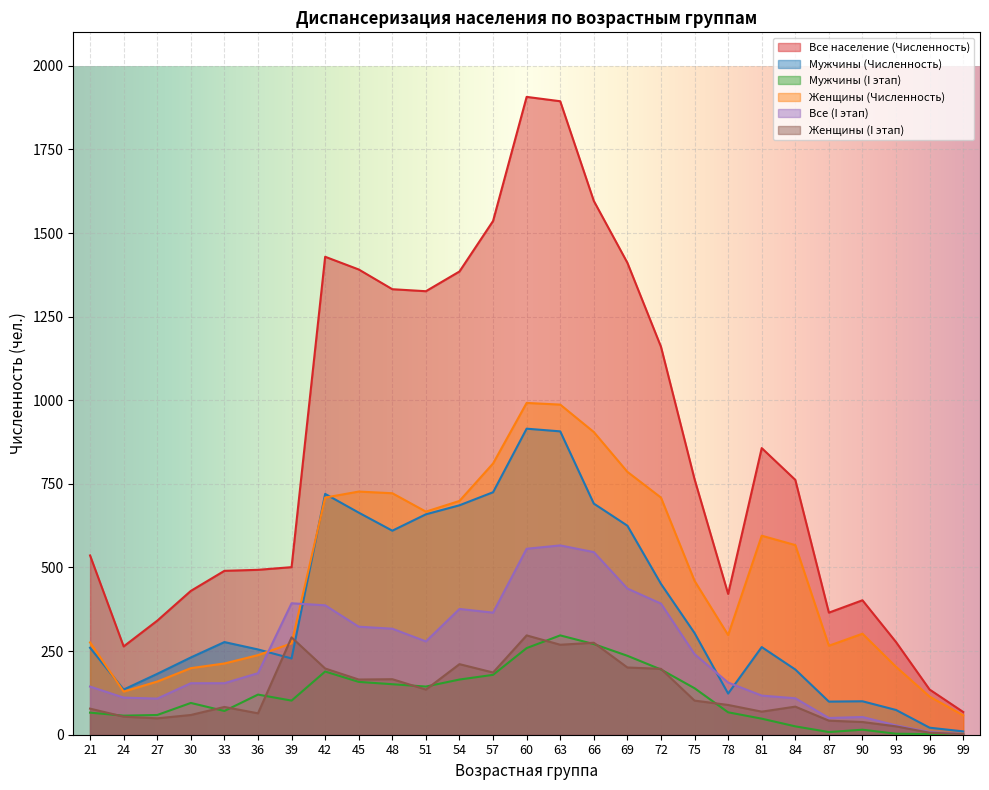

True or false: Все население (Численность) and Женщины (I этап) intersect in this chart.

False